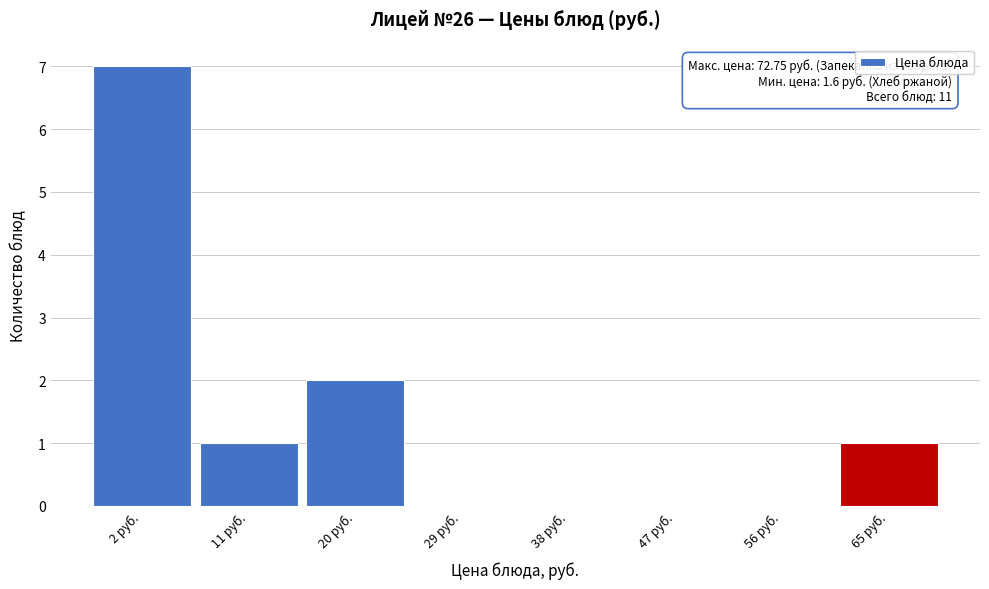

Reading left to right, extract all data points from this chart.

2 руб.=7	11 руб.=1	20 руб.=2	29 руб.=0	38 руб.=0	47 руб.=0	56 руб.=0	65 руб.=1